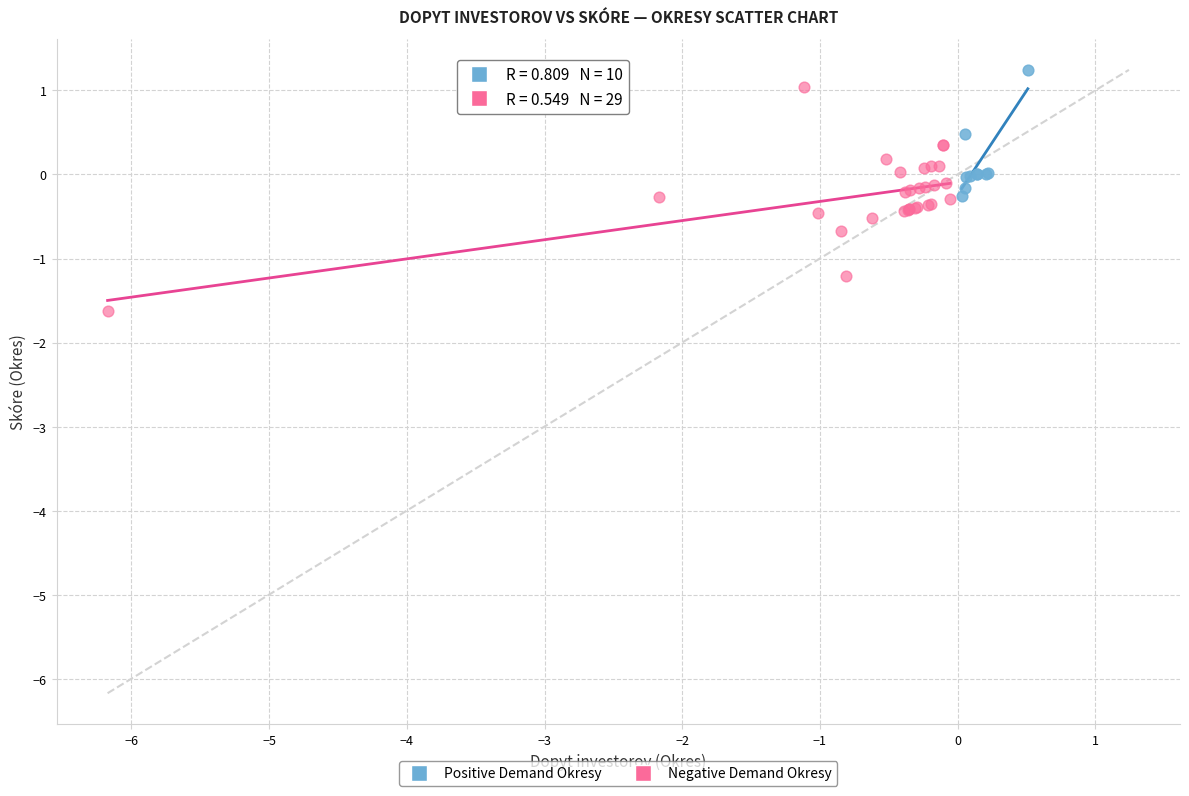

Which series has the widest spread of Y values?

Negative Demand Okresy